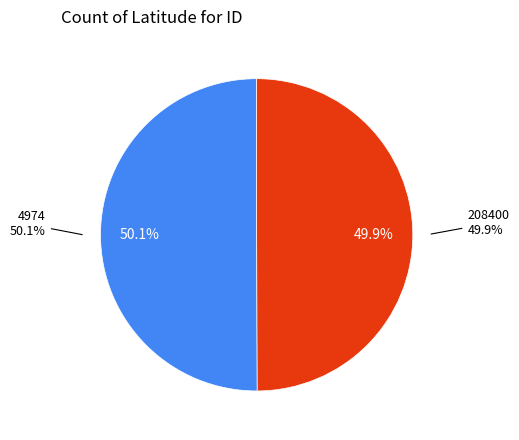

True or false: 208400 accounts for 64% of the total.

False